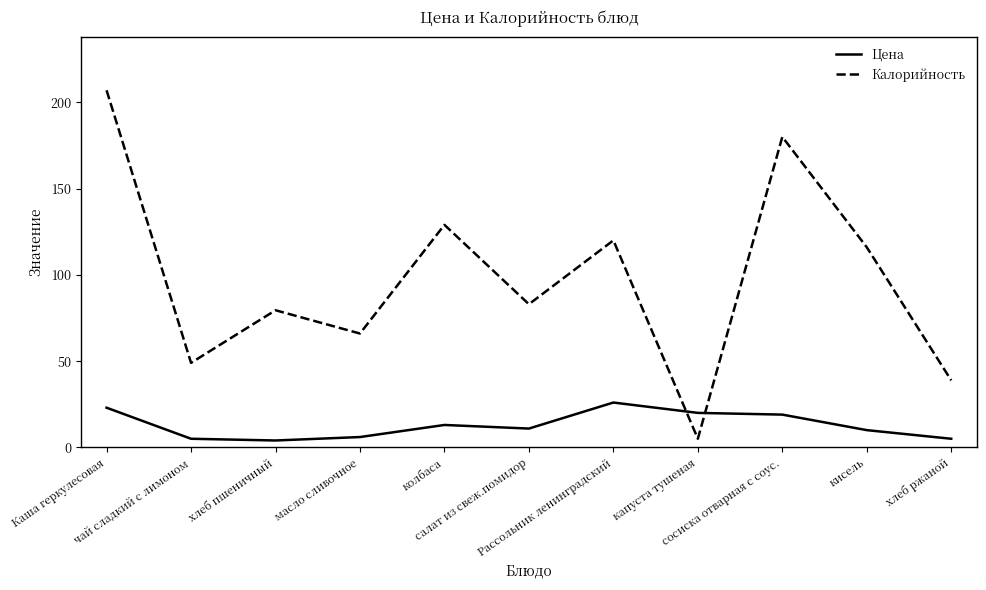

The value of Цена at Рассольник ленинградский is 39.7. True or false?

False